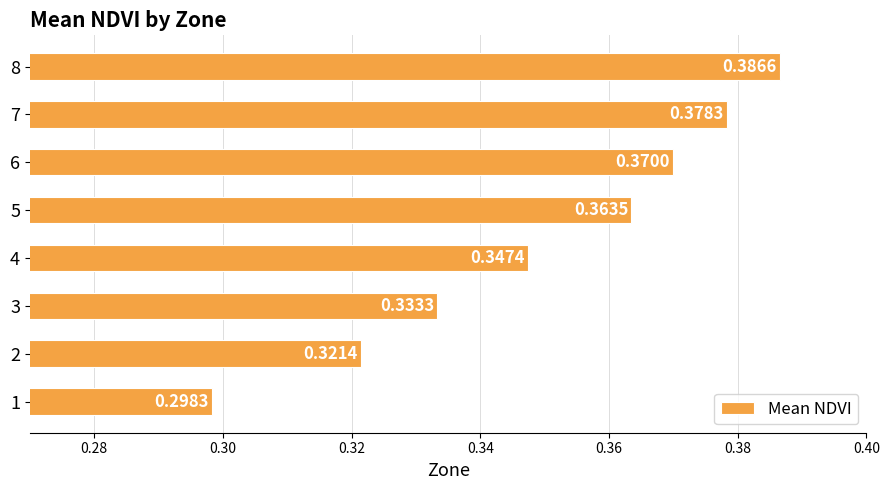

What is the sum of the values at 8 and 3?

0.7